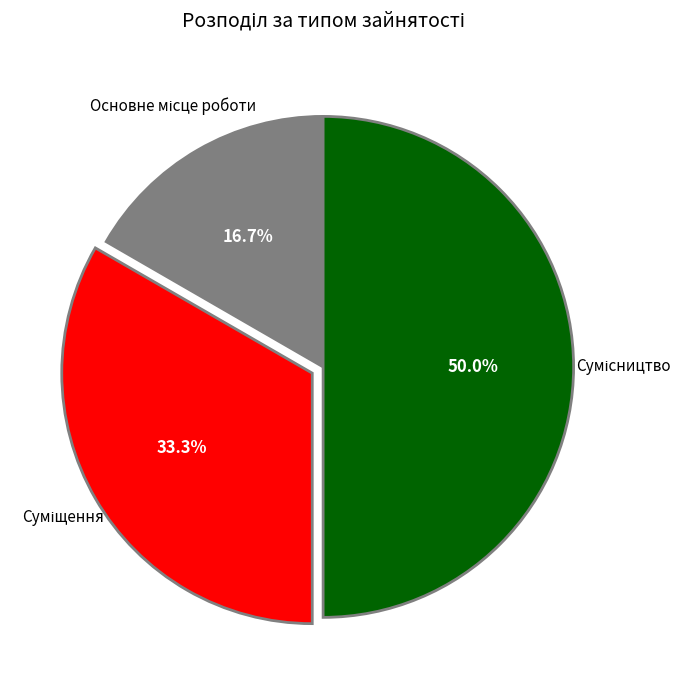

To the nearest percent, what is the difference between the largest and smallest slice percentages?

33%